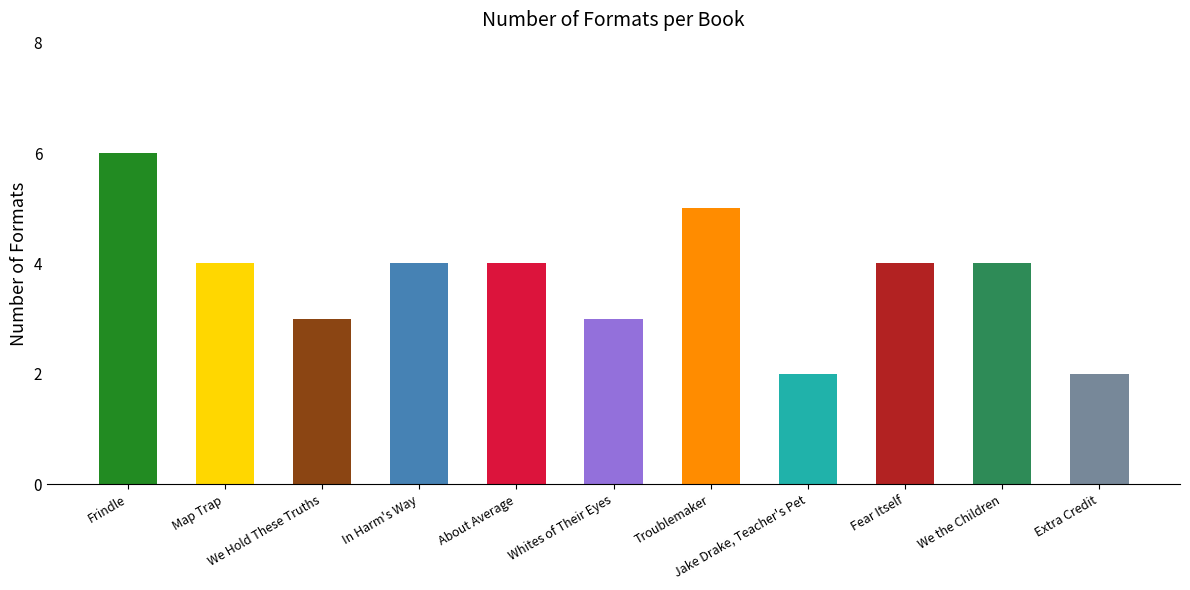

How many distinct data groups are displayed?

1